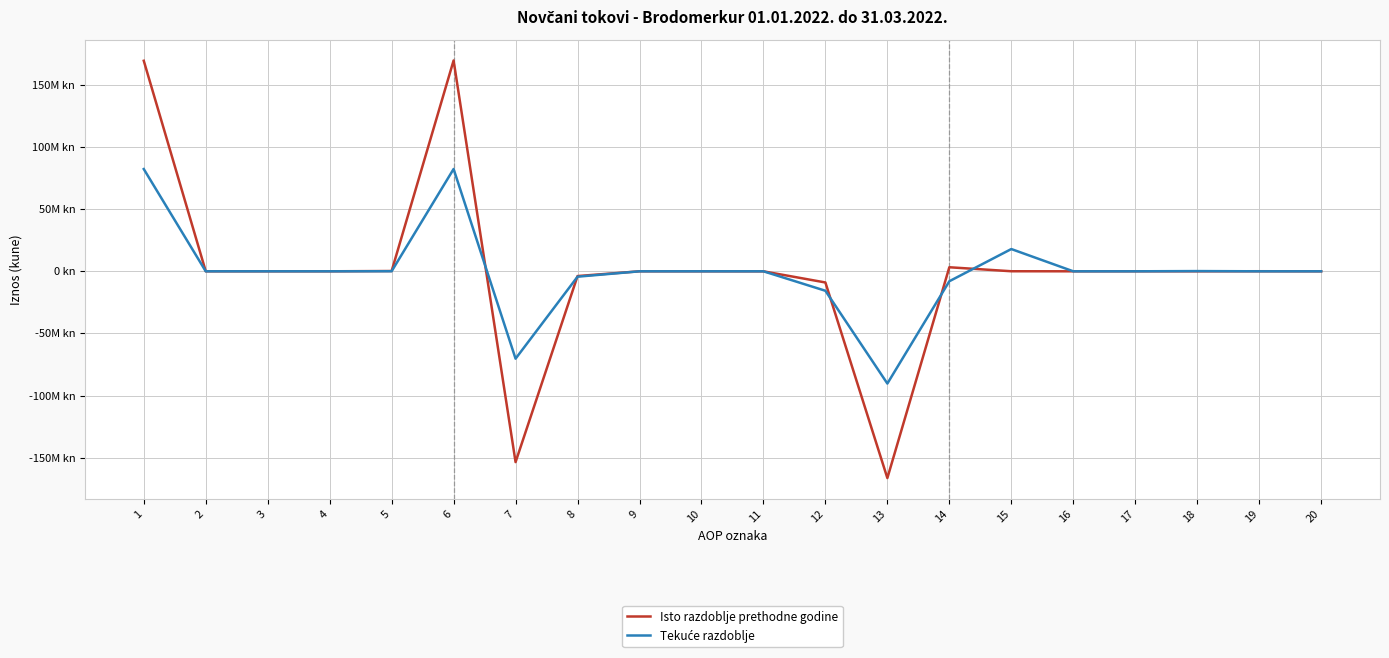

Is the value of Tekuće razdoblje at 16 greater than the value of Isto razdoblje prethodne godine at 13?

Yes